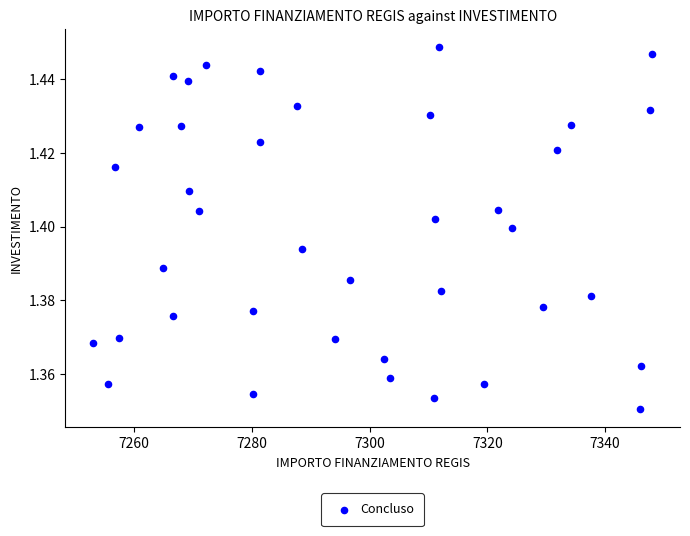

What is the range of X values (max minus min)?

94.9